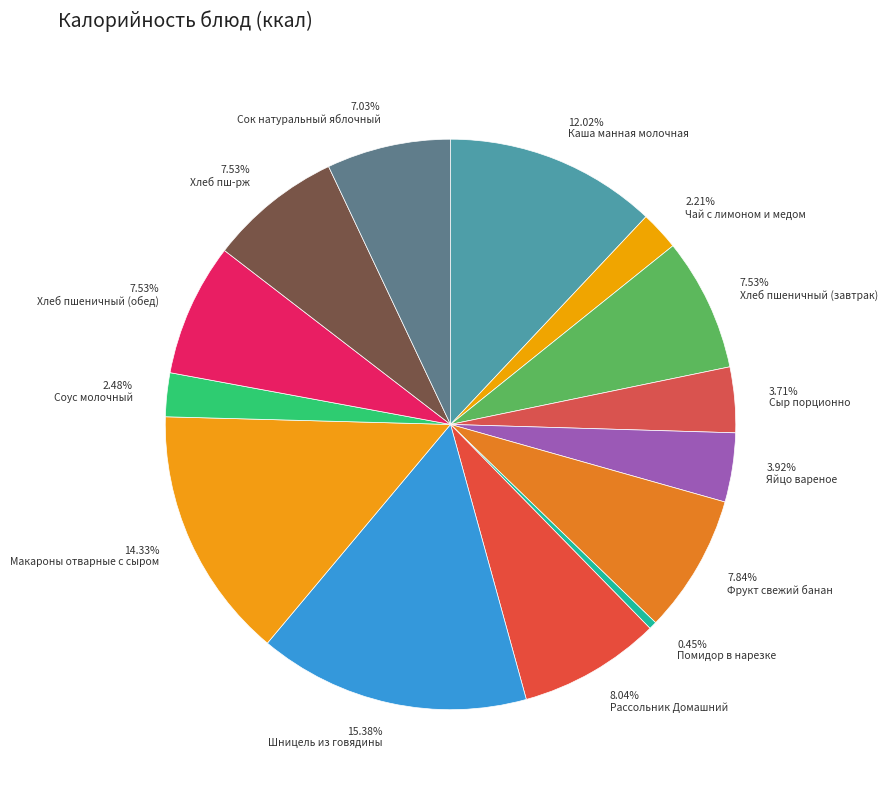

Which category has the biggest portion of the pie?

15.38% Шницель из говядины